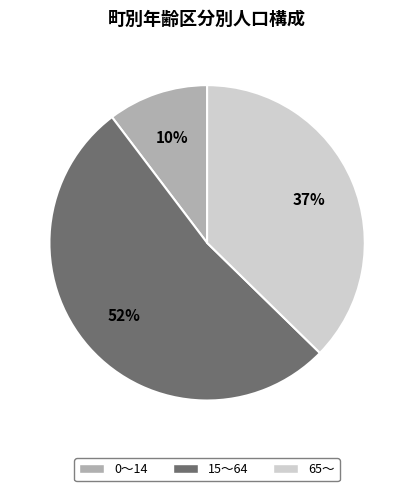

To the nearest percent, what is the average slice percentage?

33%